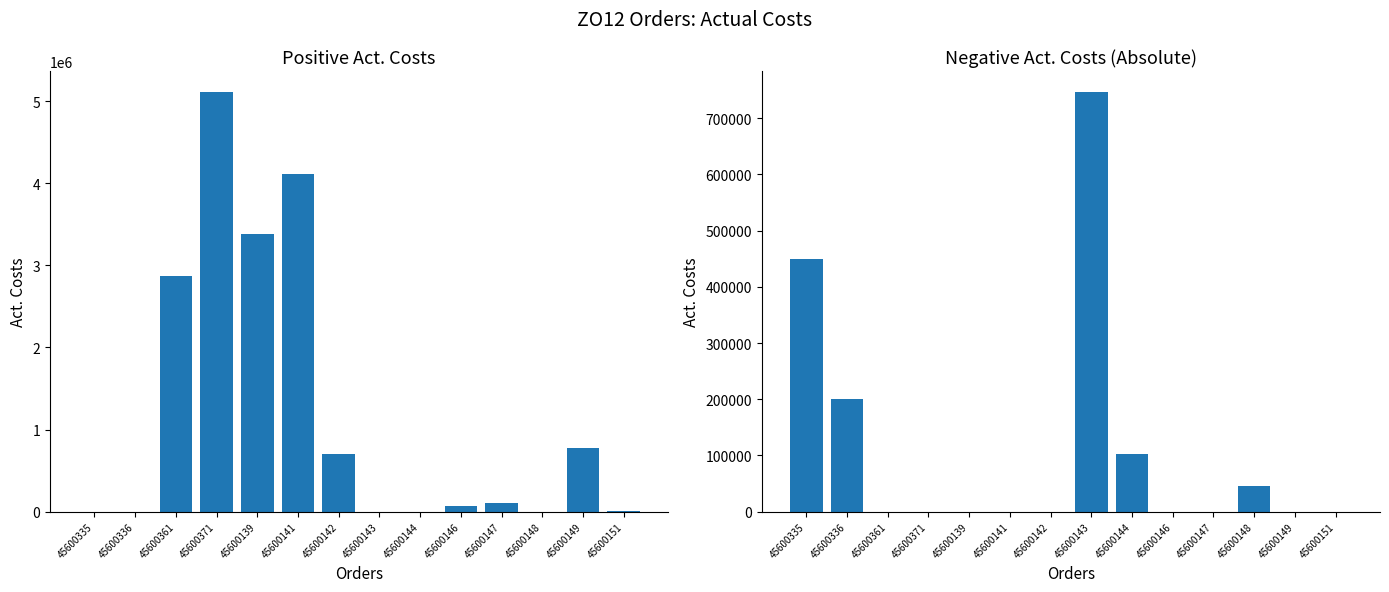

Rank the series by their maximum value, from lowest to highest.

Act. Costs (negative abs), Act. Costs (positive)